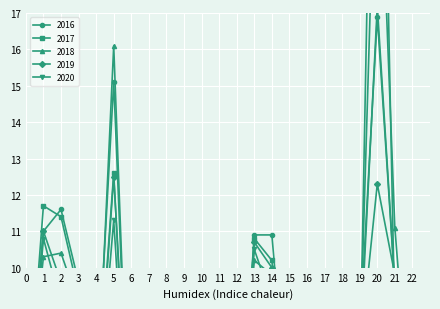

Which series changed the most between 0 and 6?

2016